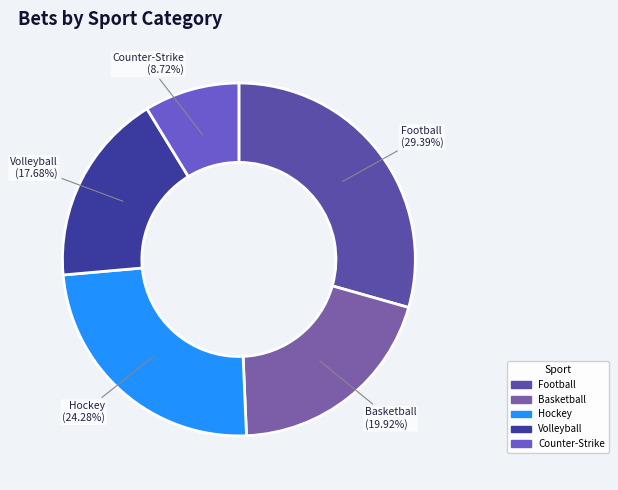

The Hockey slice represents 24% of the pie. True or false?

True